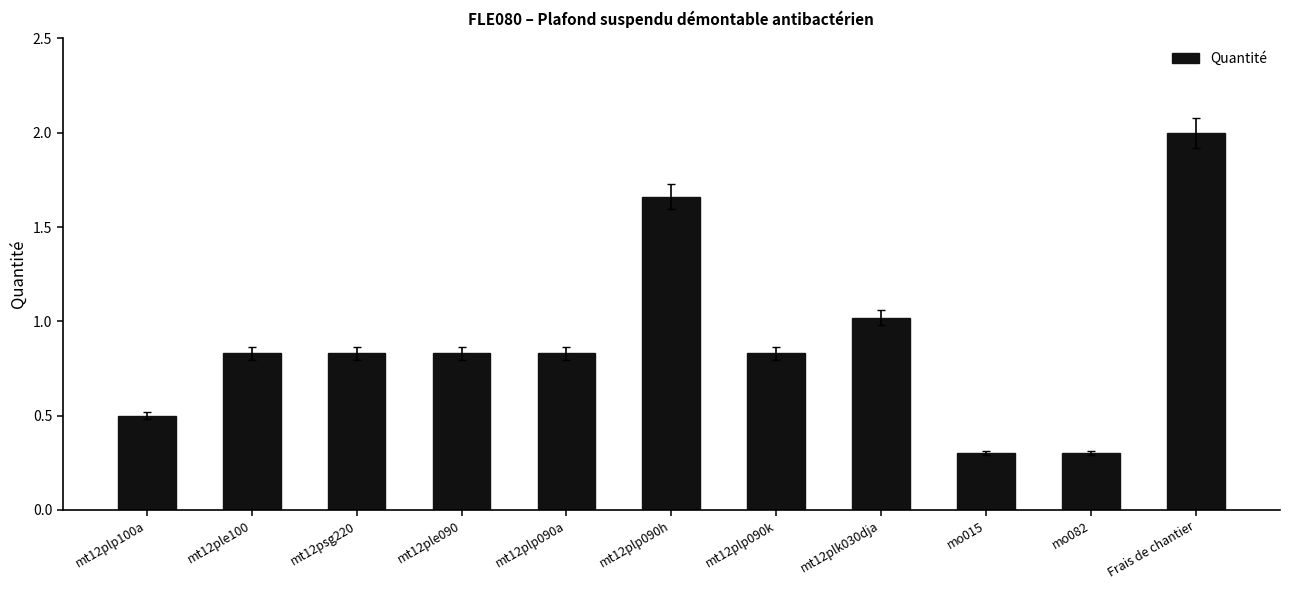

Does the chart contain any negative values?

No